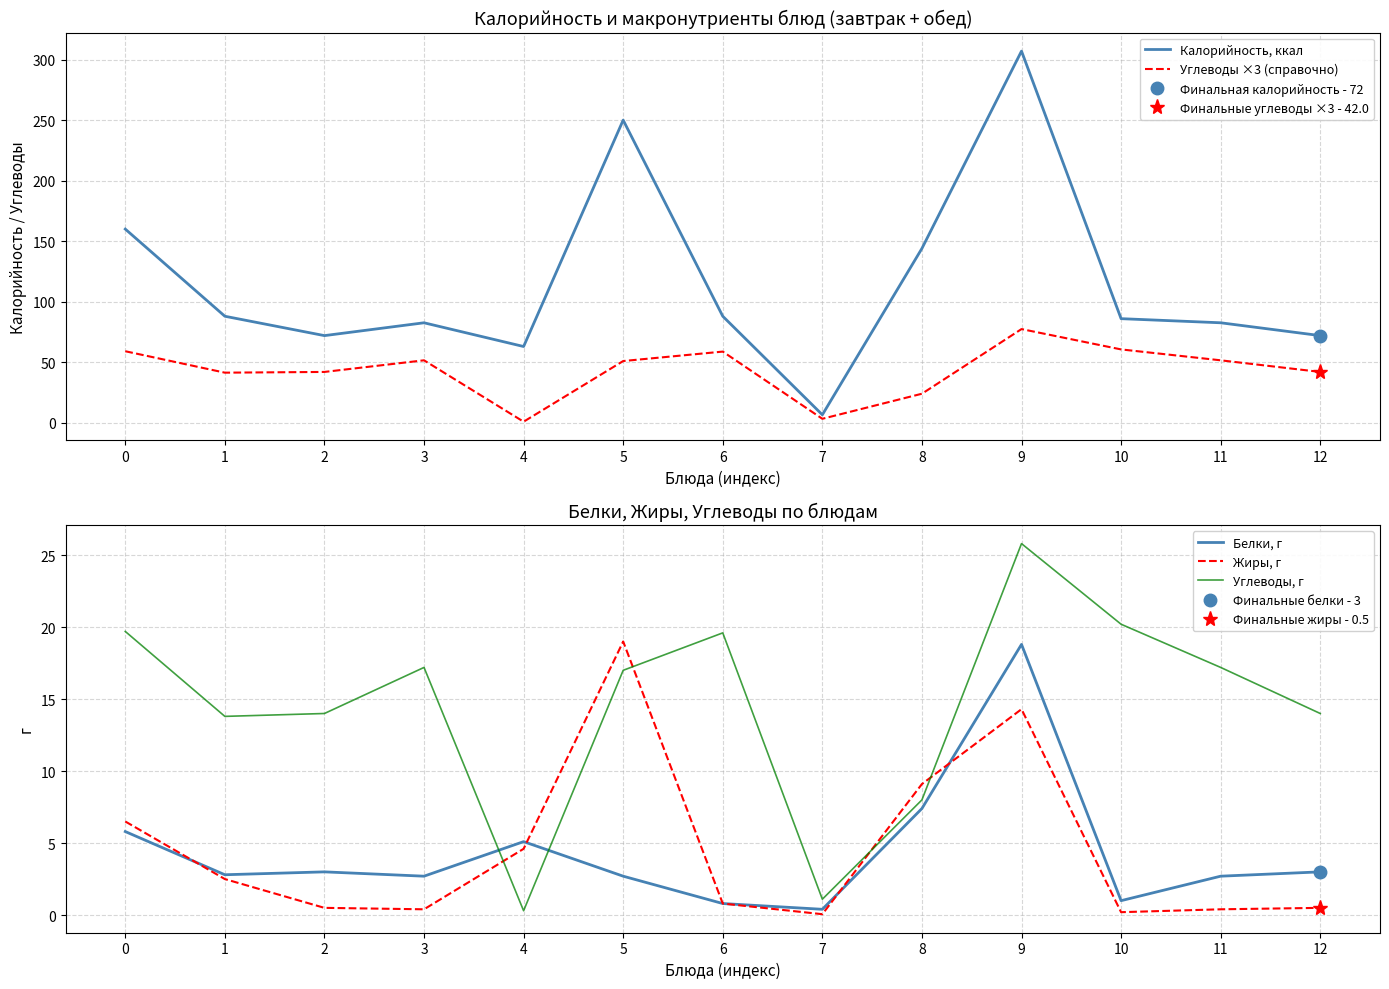

The value of Углеводы ×3 (справочно) at 7 is 3.3. True or false?

True